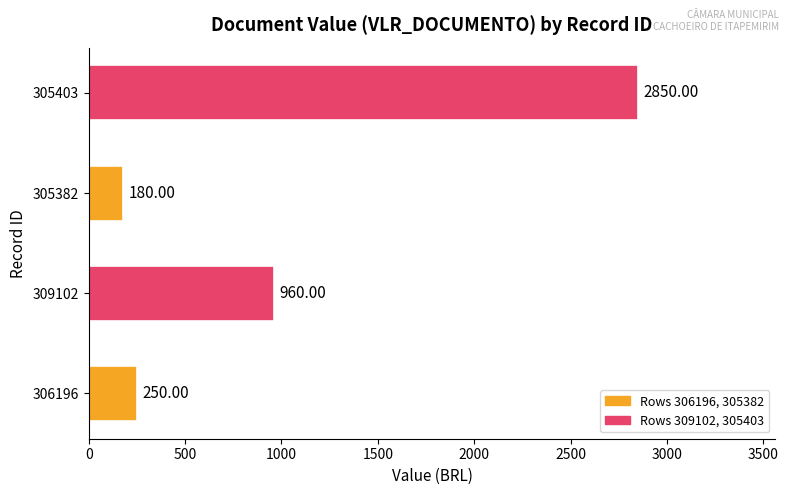

What is the sum of all values?

4240